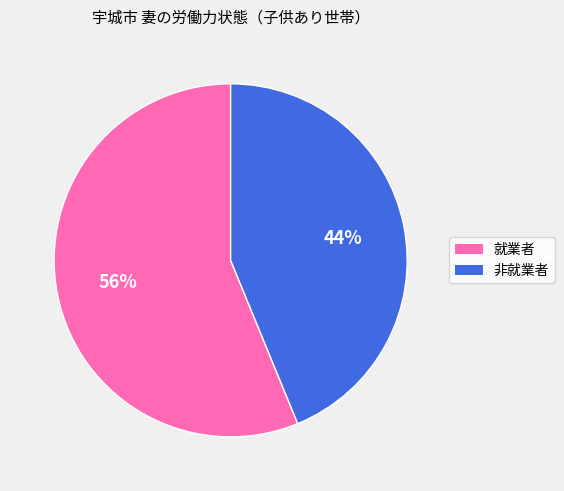

Do 非就業者 and 就業者 together represent more than half of the pie?

Yes